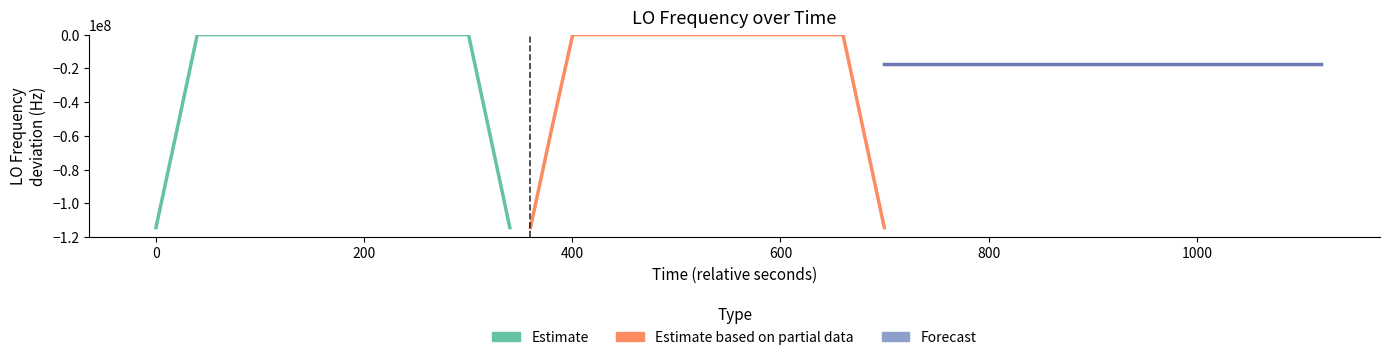

What are all the series names shown in the legend?

Estimate, Estimate based on partial data, Forecast